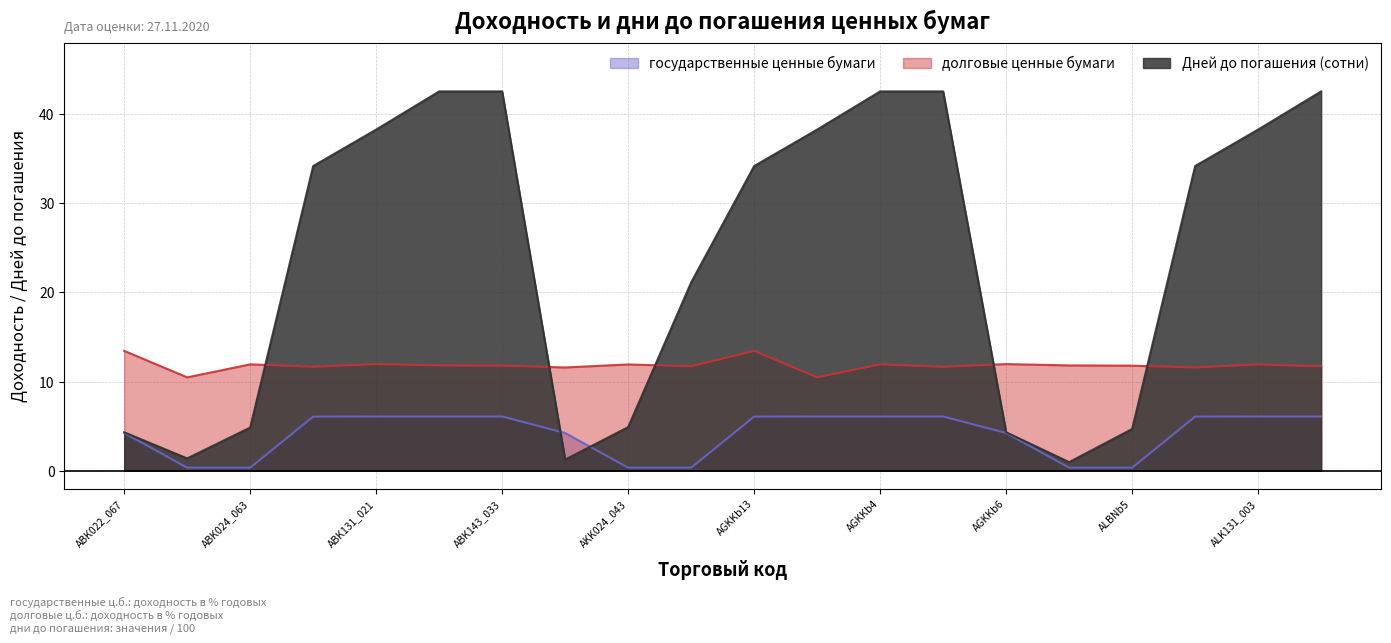

Between which two adjacent categories do долговые ценные бумаги and Дней до погашения (сотни) first intersect?

ABK024_063 and ABK119_006